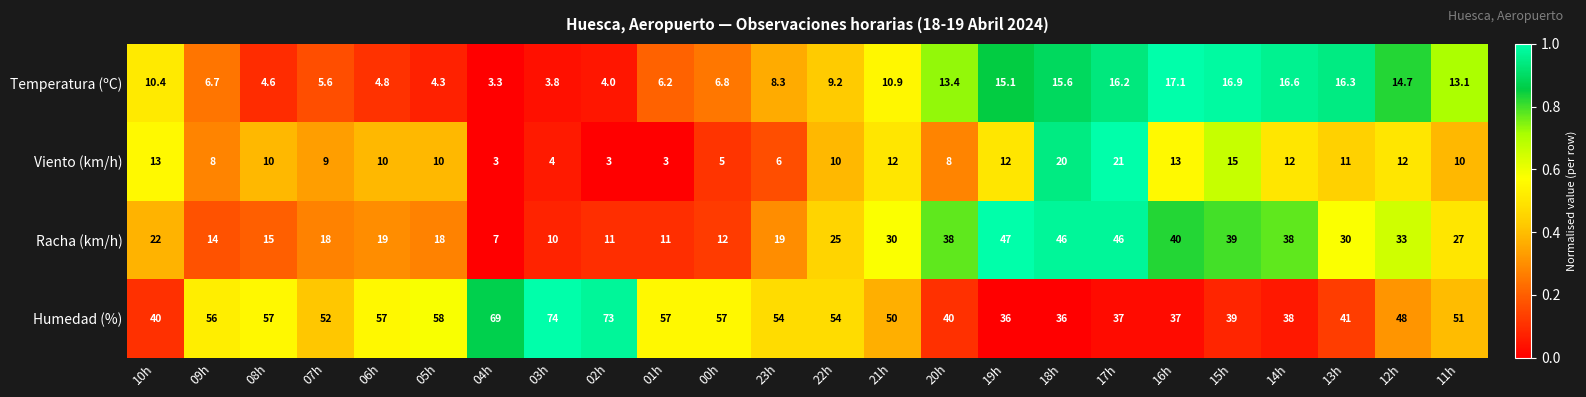

The value of Racha (km/h) at 13h is 30.0. True or false?

True